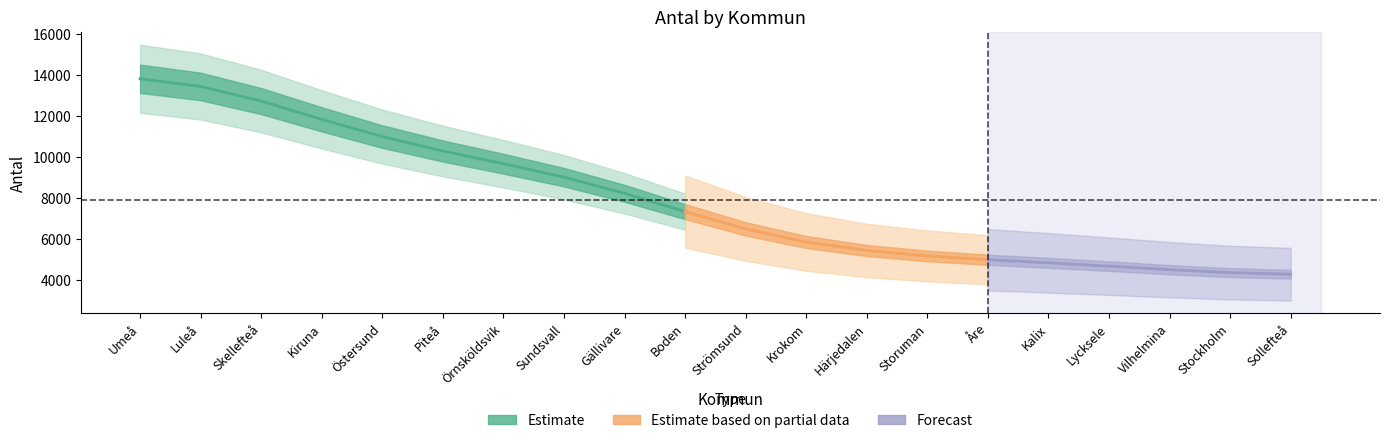

Rank the categories by value from lowest to highest.

Sollefteå, Stockholm, Vilhelmina, Lycksele, Kalix, Åre, Storuman, Härjedalen, Krokom, Strömsund, Boden, Gällivare, Sundsvall, Örnsköldsvik, Piteå, Östersund, Kiruna, Skellefteå, Luleå, Umeå